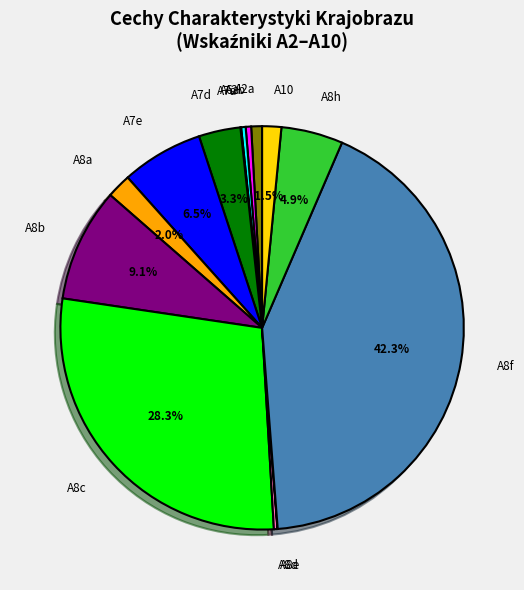

To the nearest percent, what portion does A8a represent?

2%